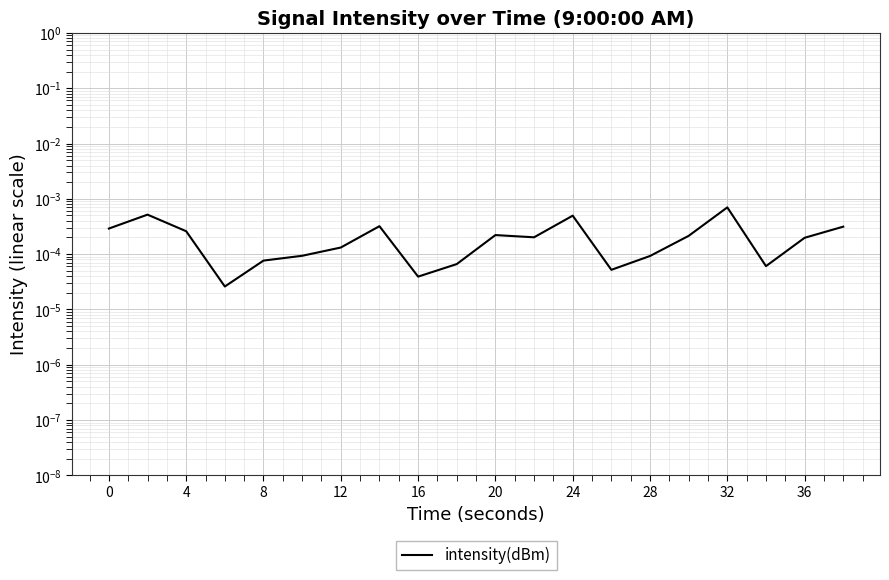

The chart shows a value of 0.0 at 36. True or false?

True